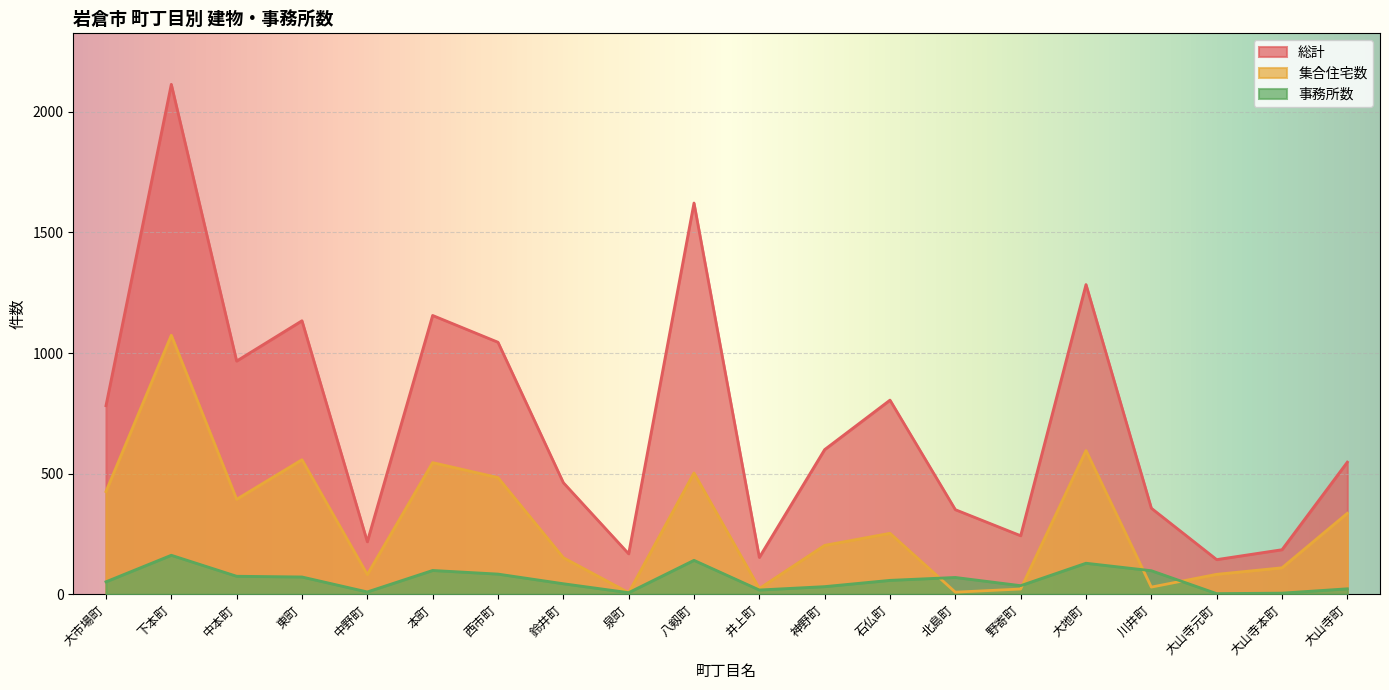

True or false: 総計 has a value of 175 at 神野町.

False